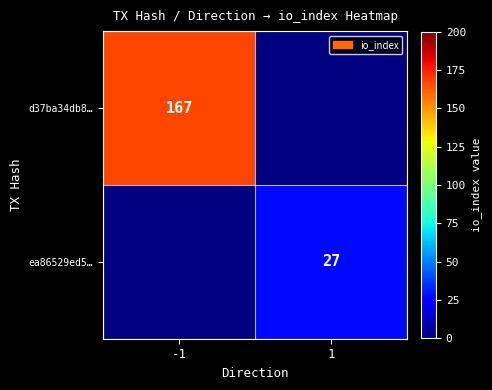

The d37ba34db8… series shows 259 at -1. True or false?

False